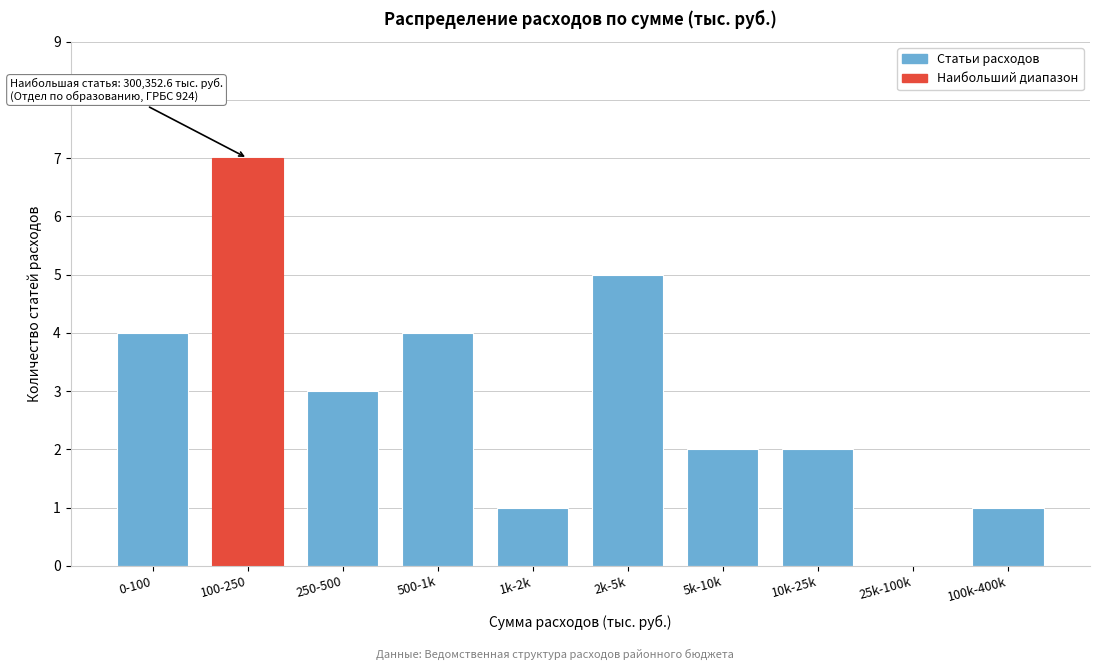

Reading right to left, extract all data points from this chart.

100k-400k=1	25k-100k=0	10k-25k=2	5k-10k=2	2k-5k=5	1k-2k=1	500-1k=4	250-500=3	100-250=7	0-100=4